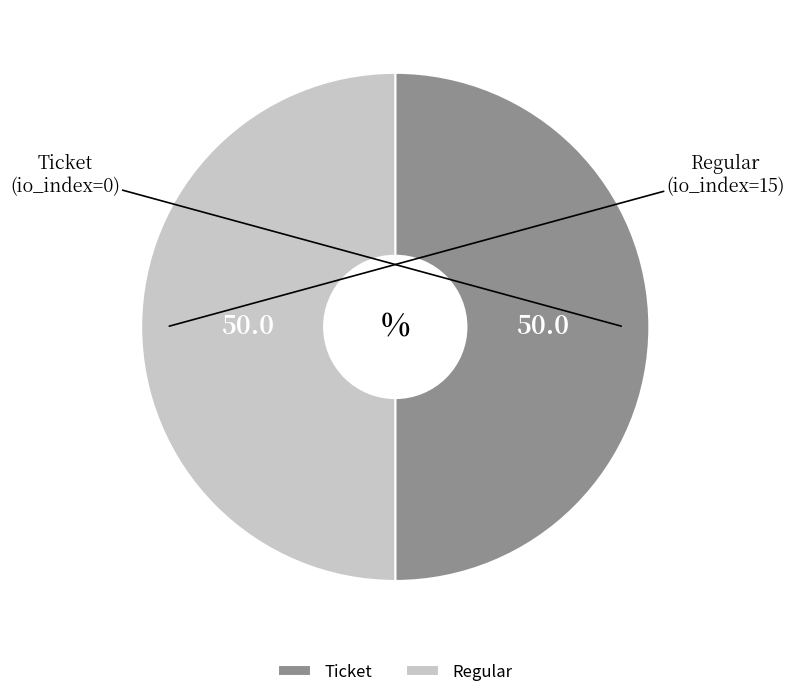

Is it true that Regular is 50% of the pie?

True